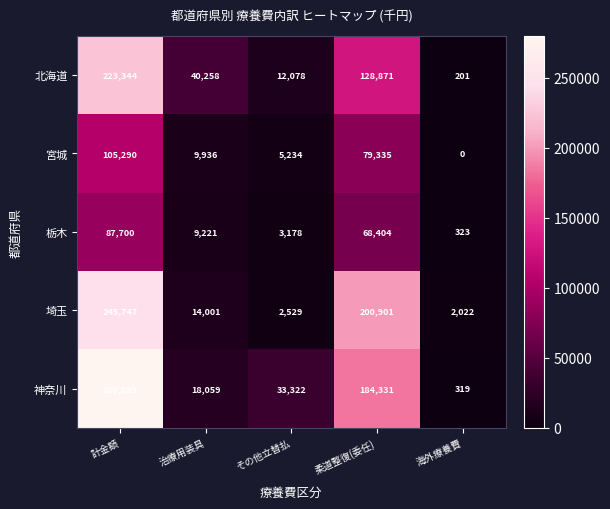

At 治療用装具, list the series in order from largest to smallest.

北海道, 神奈川, 埼玉, 宮城, 栃木